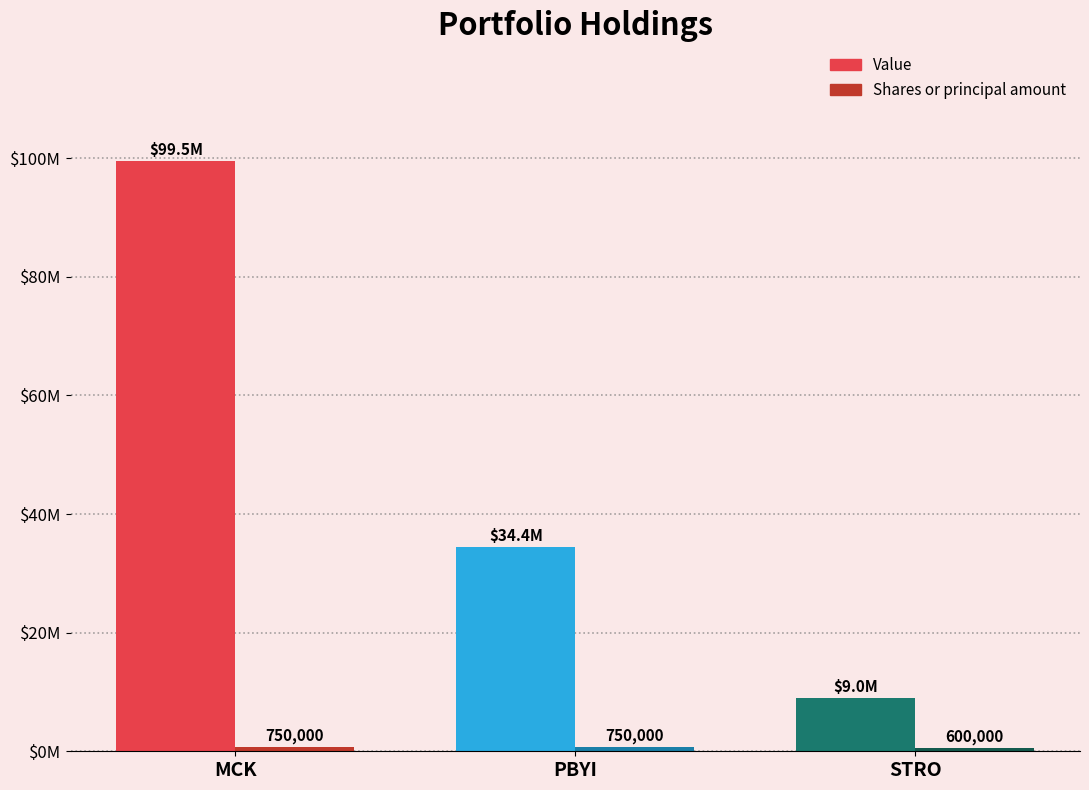

Does the chart contain any negative values?

No